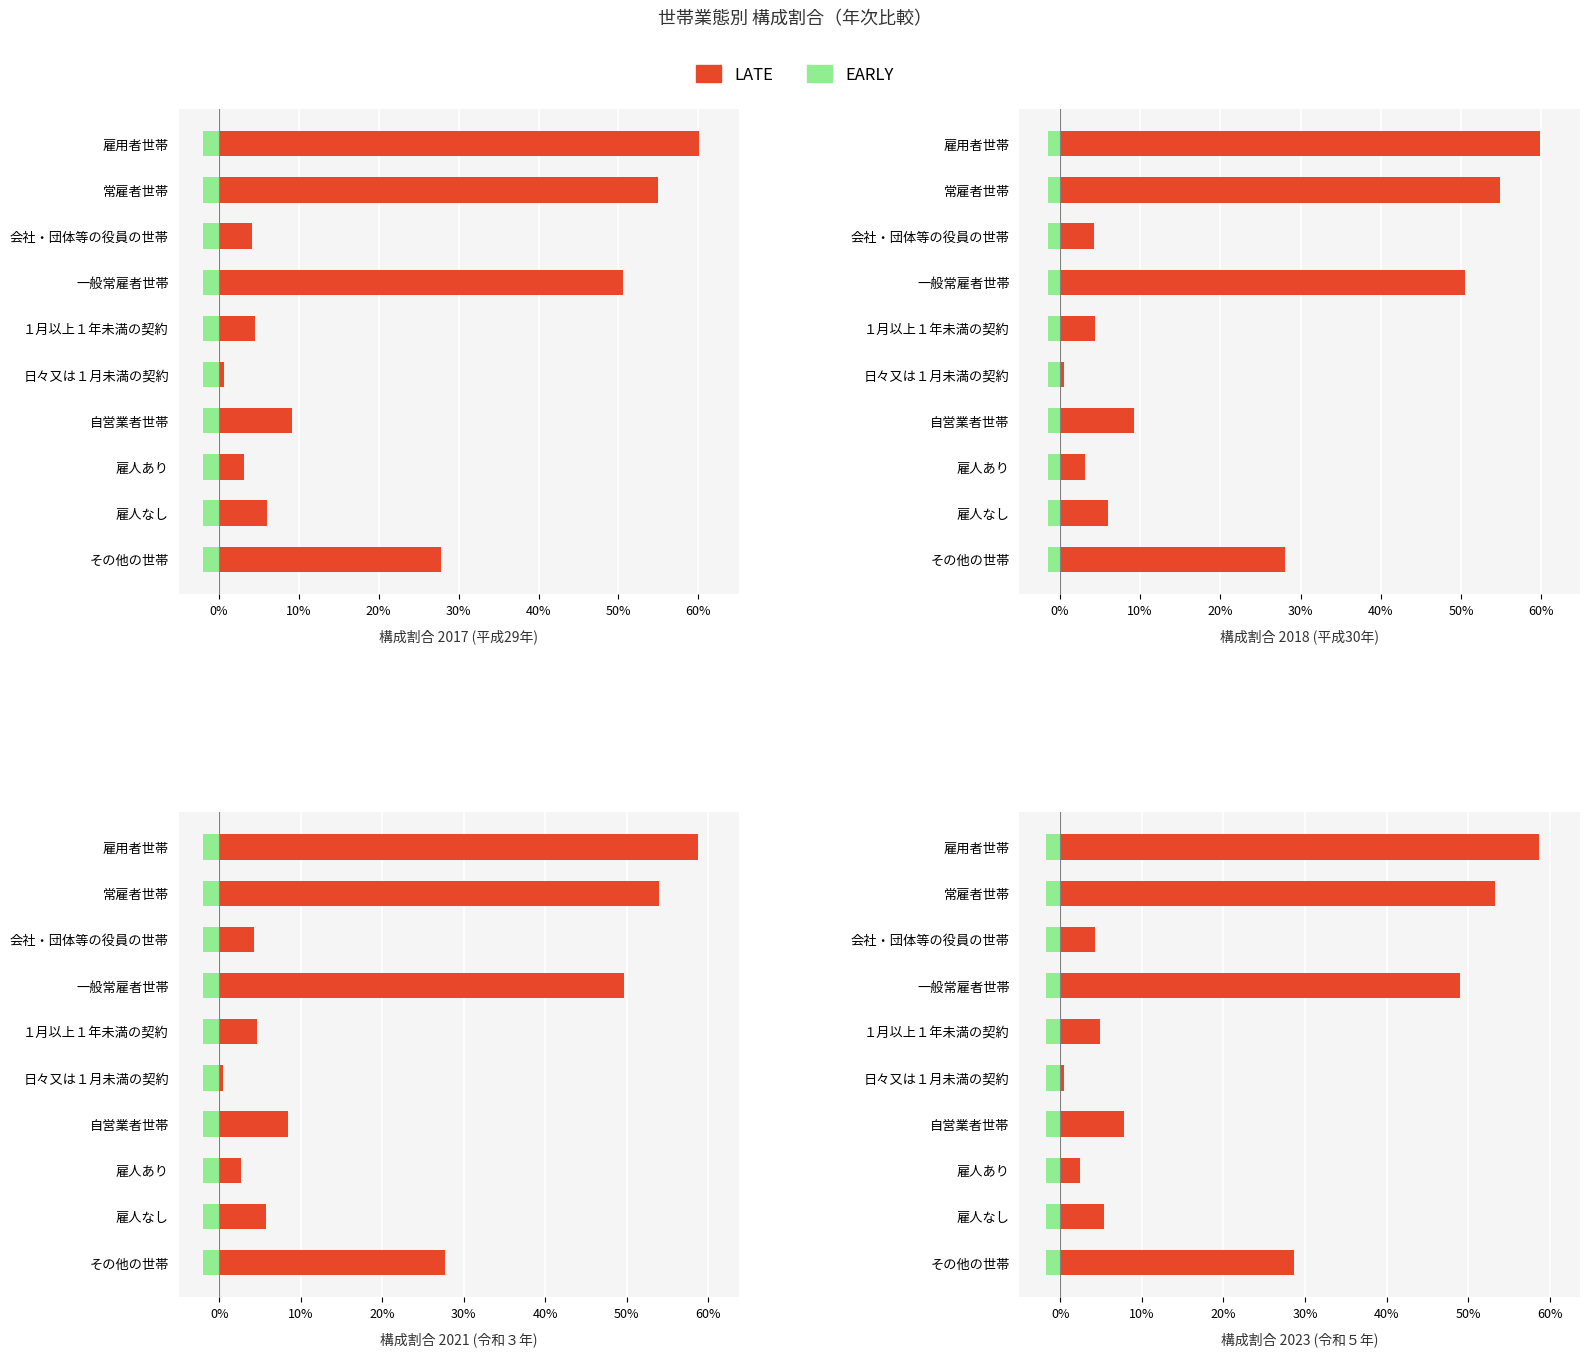

What is the spread (max minus min) of values at 0%?

58.2